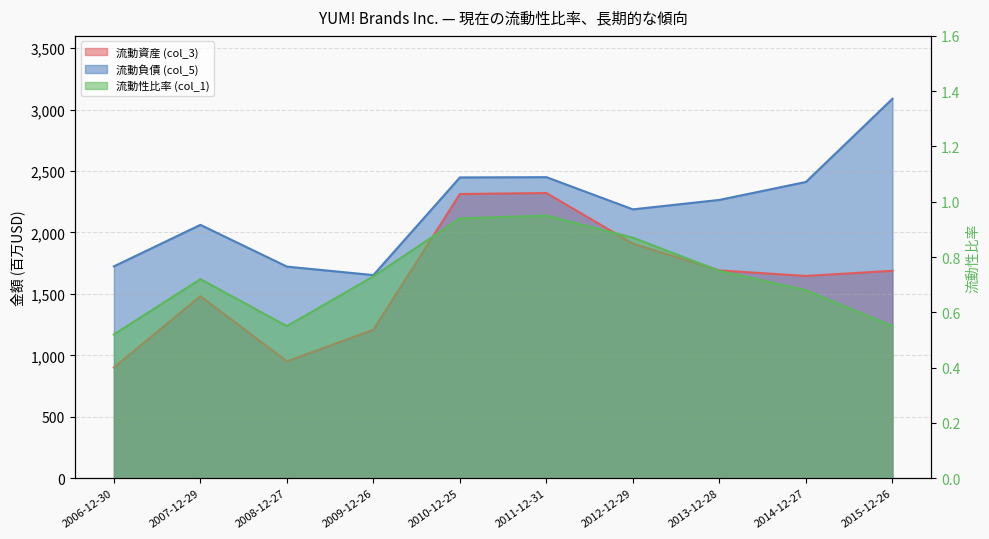

In 流動負債 (col_5), how many points are higher than both neighbors (excluding endpoints)?

2